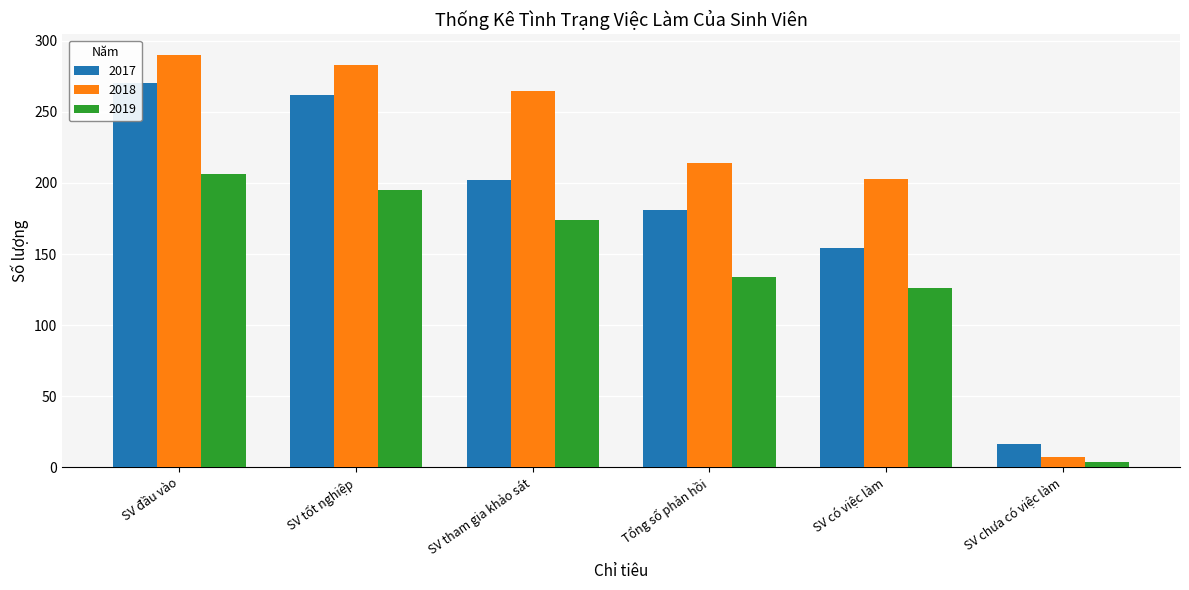

What is the minimum value shown in the chart?

4